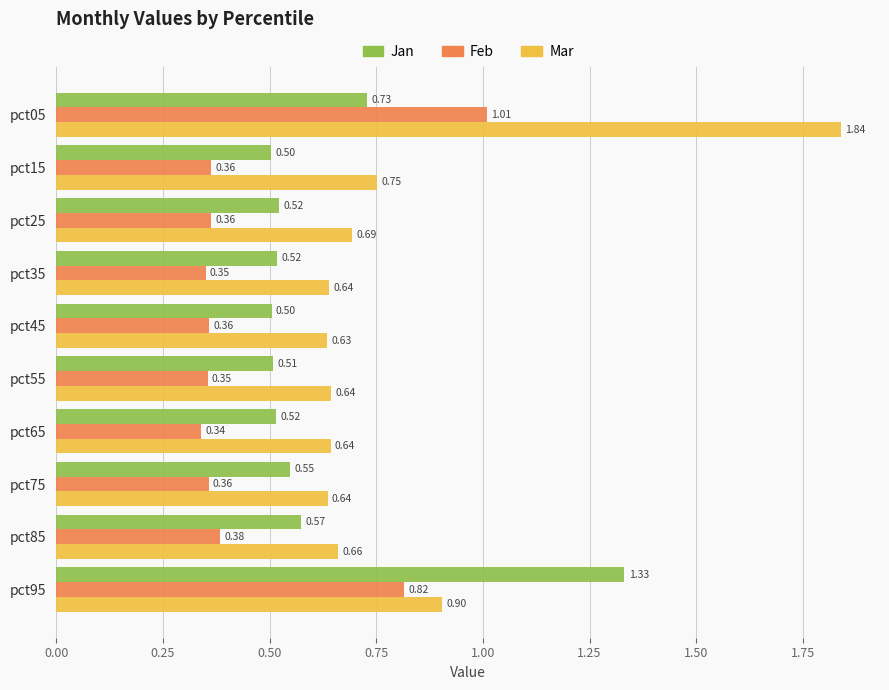

List the series in order of their overall mean, lowest first.

Feb, Jan, Mar